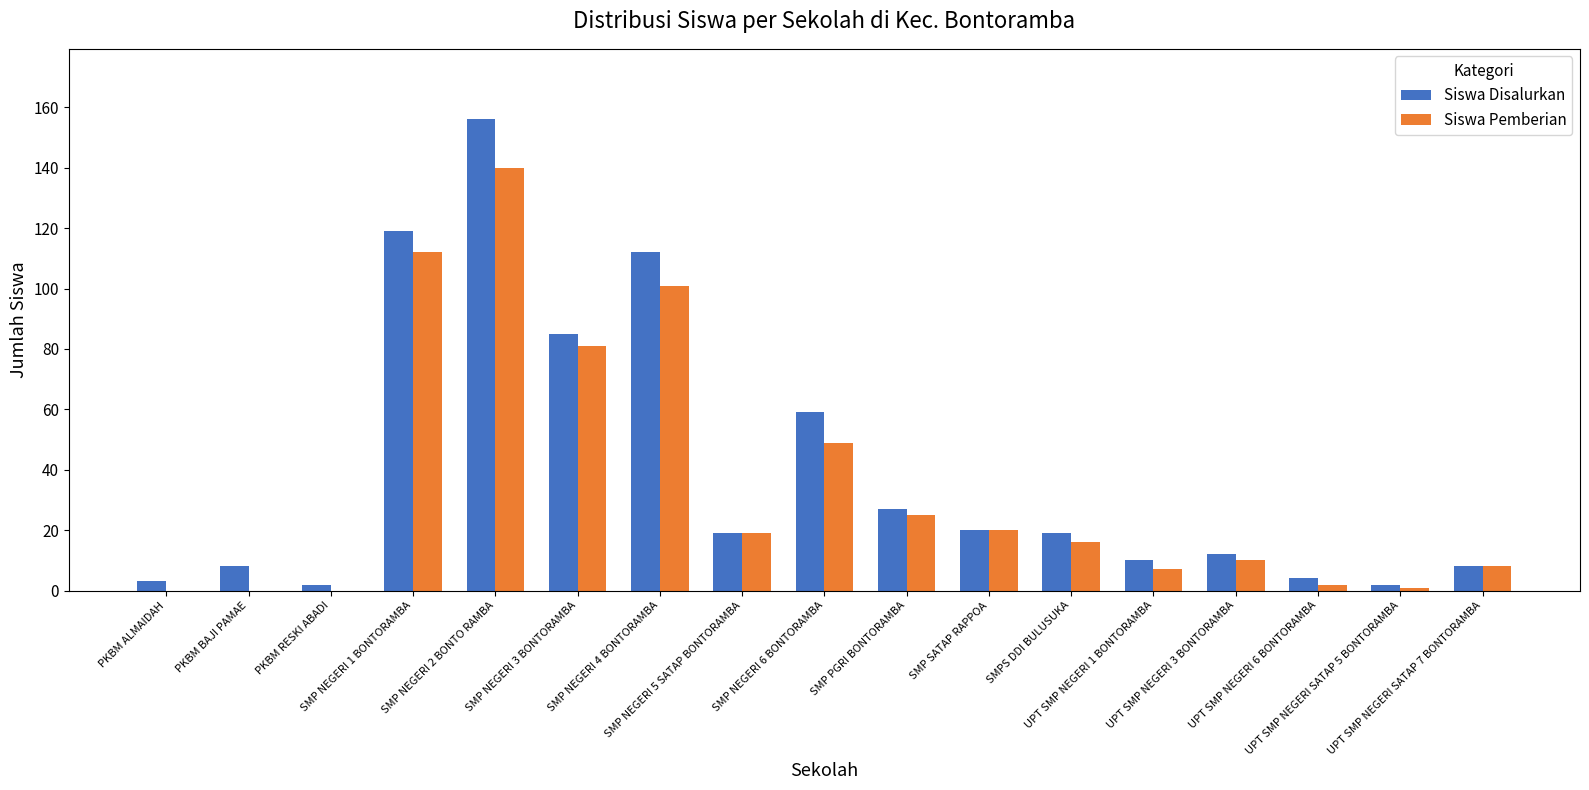

Reading left to right, what are all the values shown in this chart?

Siswa Disalurkan: 3	8	2	119	156	85	112	19	59	27	20	19	10	12	4	2	8
Siswa Pemberian: 0	0	0	112	140	81	101	19	49	25	20	16	7	10	2	1	8